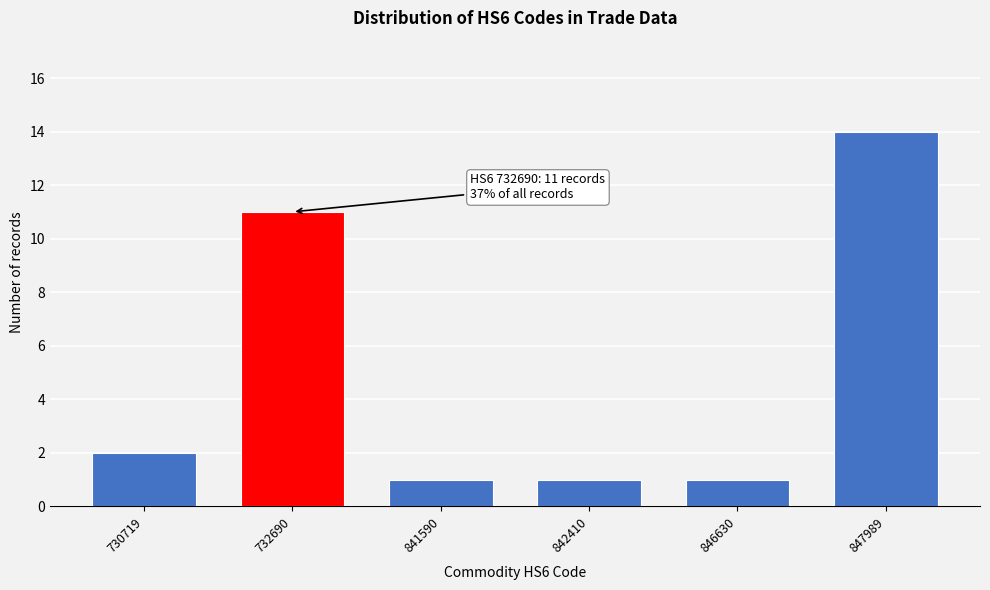

Reading left to right, list all the values displayed in this chart.

730719=2	732690=11	841590=1	842410=1	846630=1	847989=14